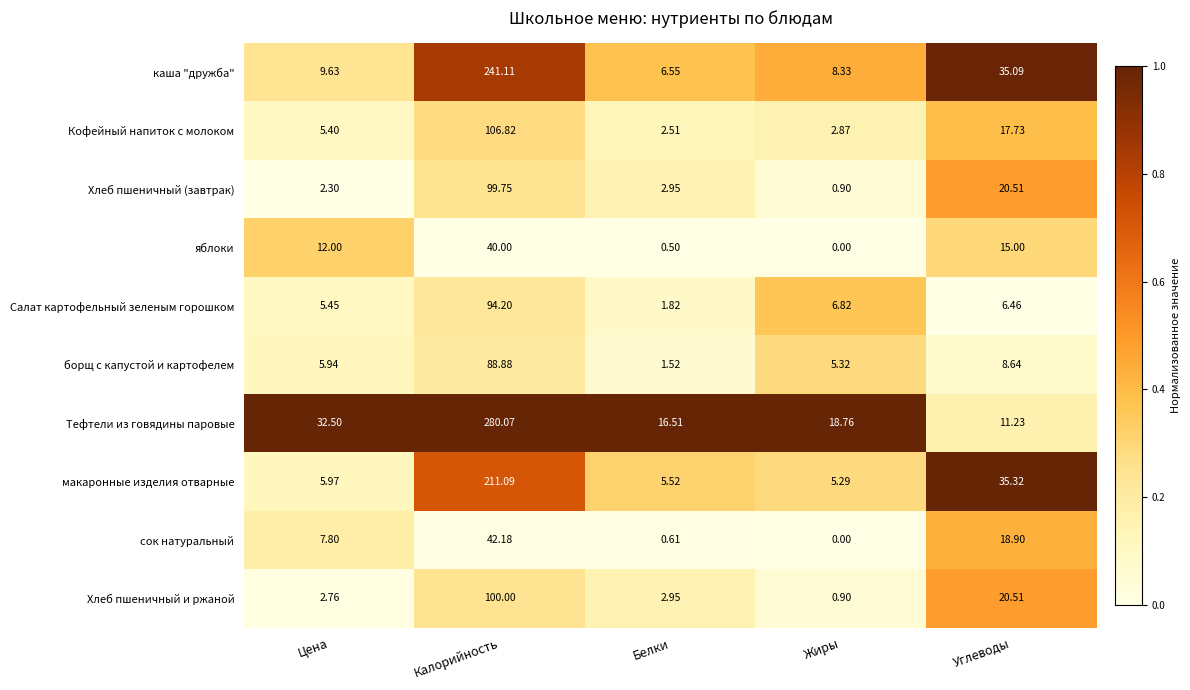

Where does the Тефтели из говядины паровые series first go above 18?

Цена